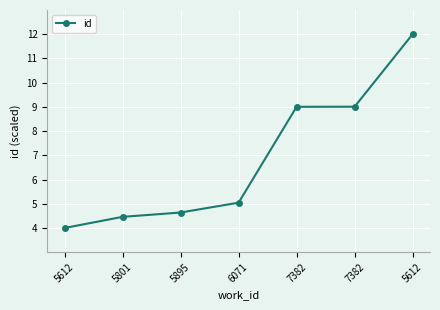

How many series are shown in this chart?

1